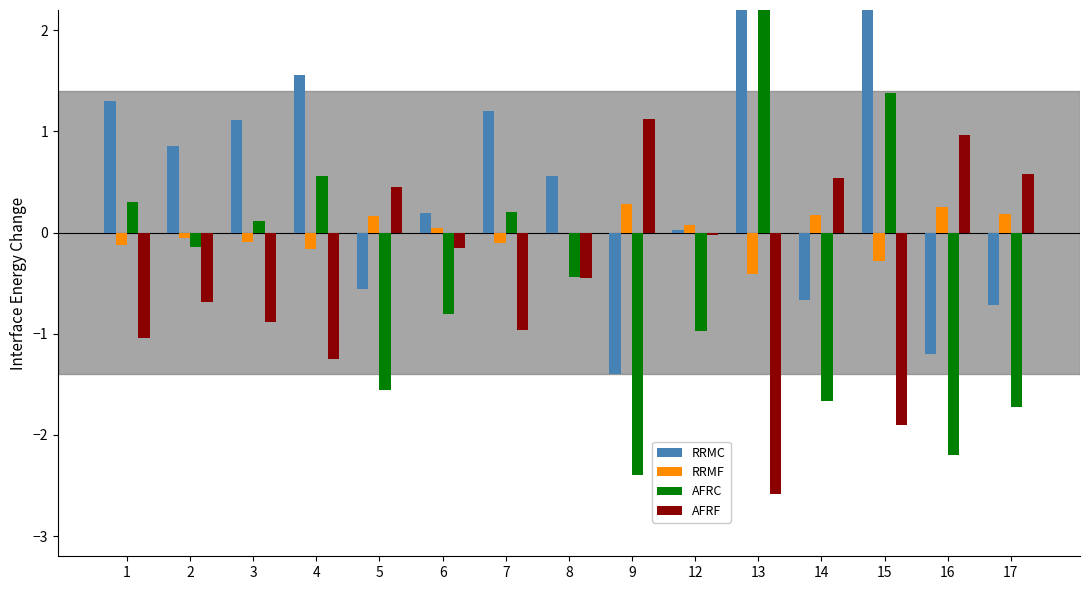

What is the total value across all series at 17?

-1.7